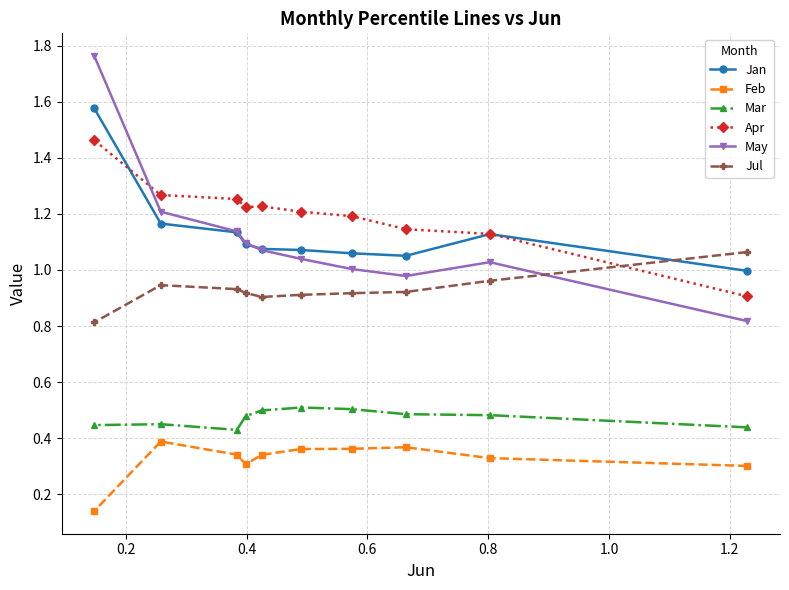

At how many categories does at least one series exceed 0?

10